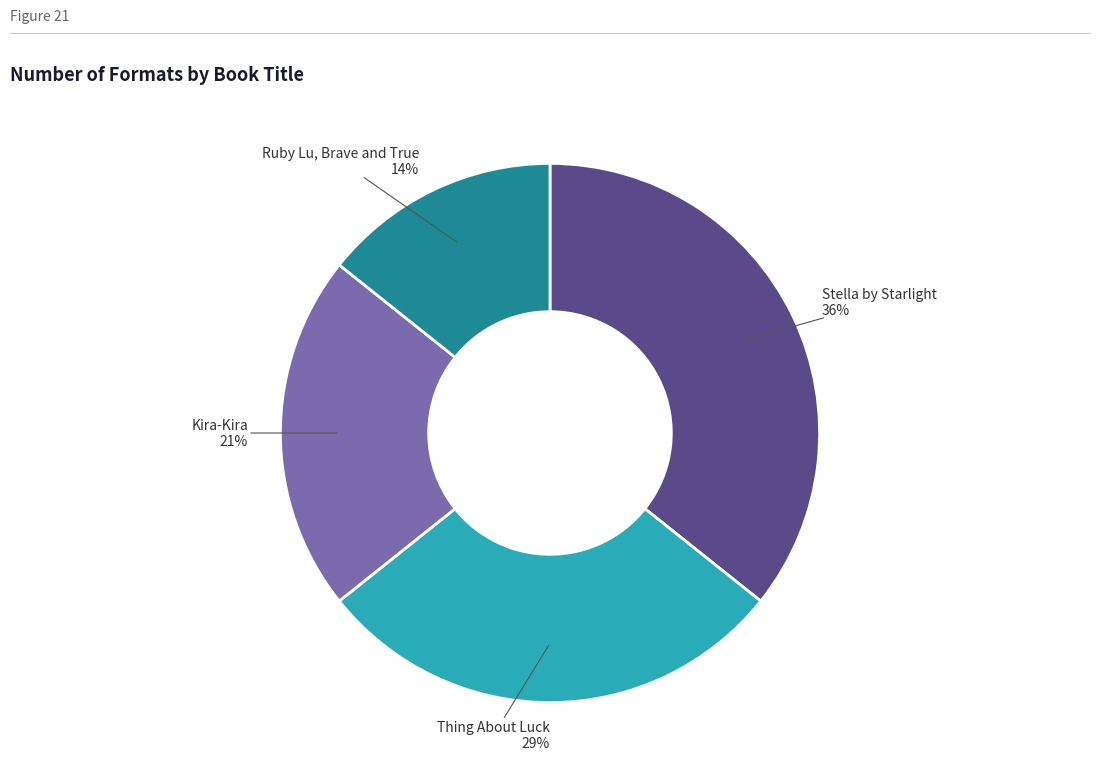

To the nearest percent, what is the average slice percentage?

25%